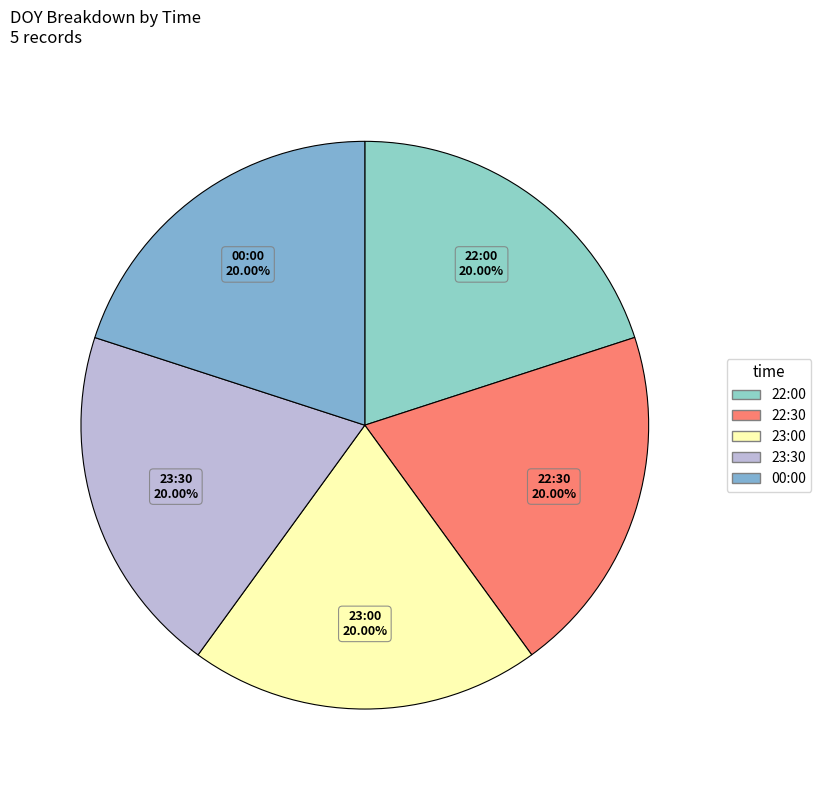

The 23:30 slice represents 27% of the pie. True or false?

False